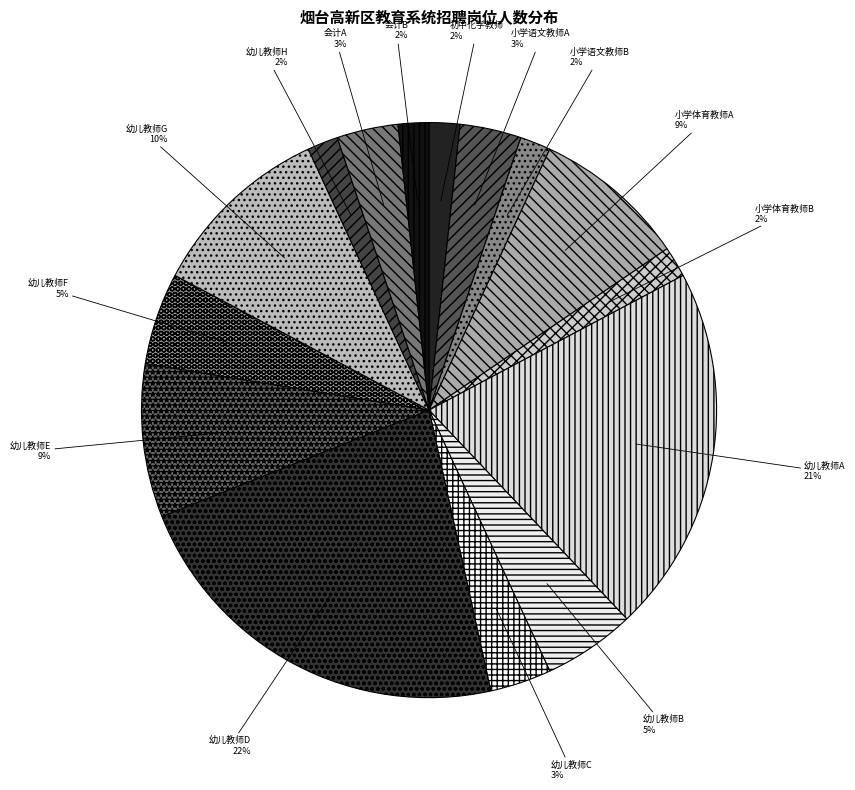

To the nearest percent, what is the difference between the 幼儿教师E and 幼儿教师A slice percentages?

12%